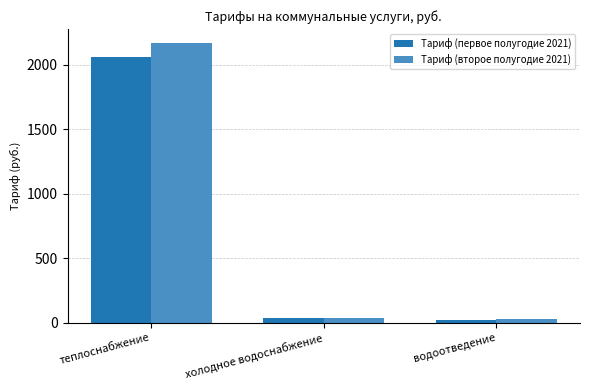

What is the value of the Тариф (первое полугодие 2021) bar at the 2nd from the left?

36.1